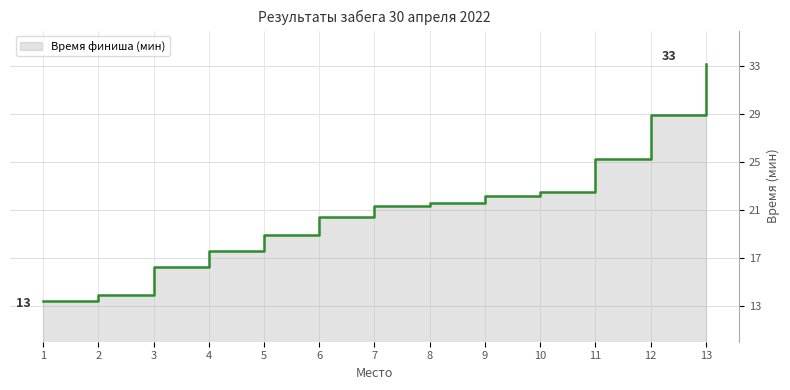

What is the difference between the second highest and minimum values?

15.6